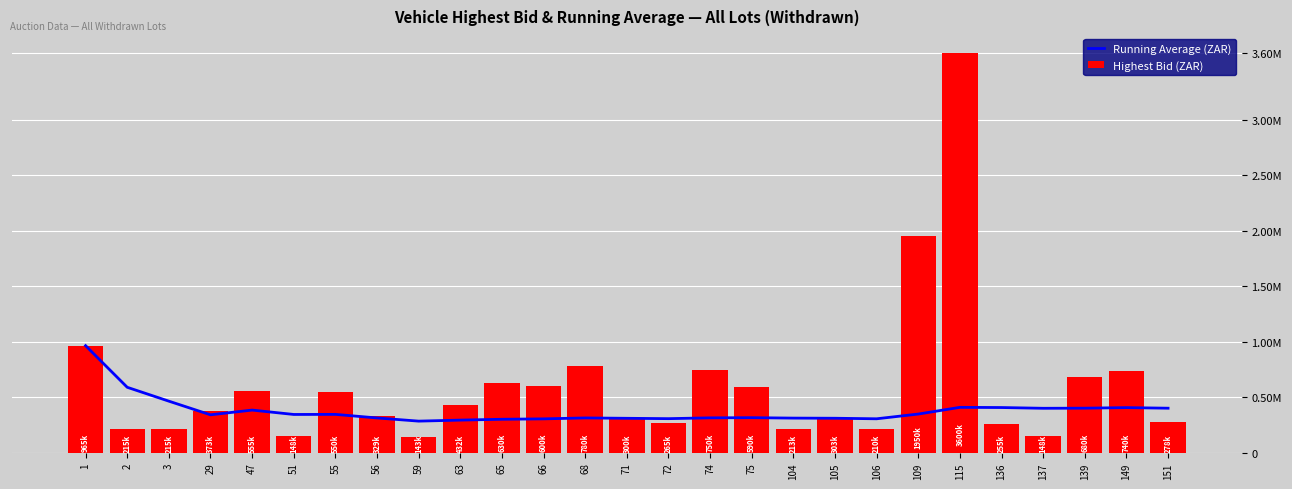

How many data points in Highest Bid (ZAR) are above 373000?

13